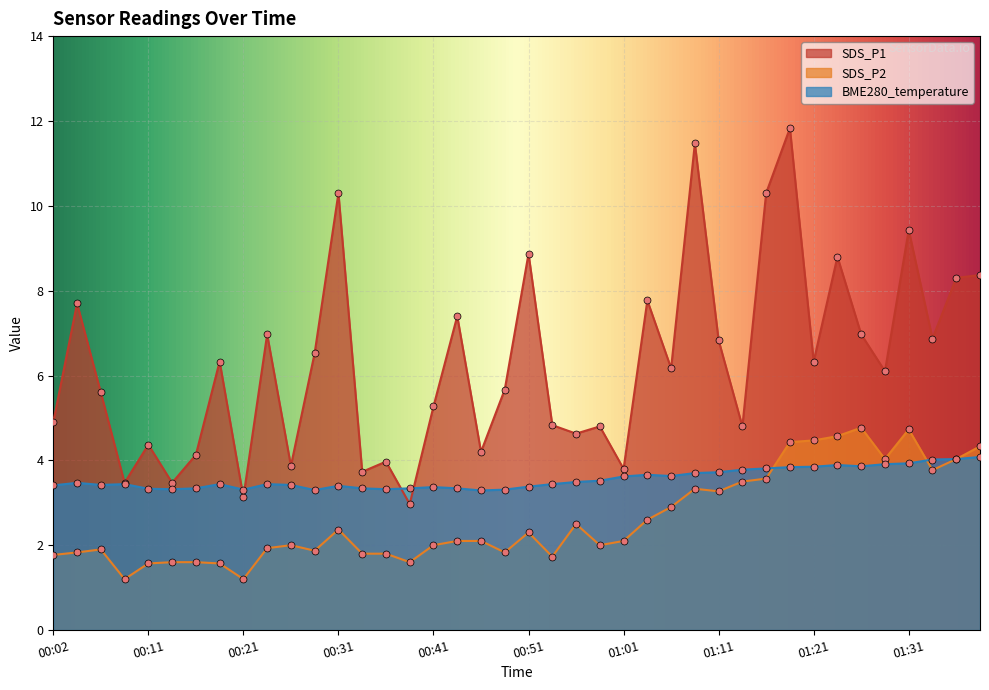

What is the difference between the SDS_P2 values at 01:11 and 01:18?

1.2